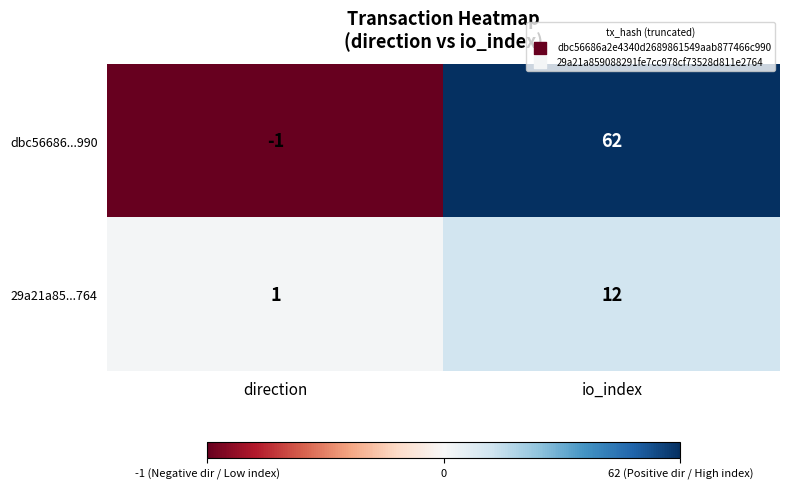

Count the number of categories in the chart.

2